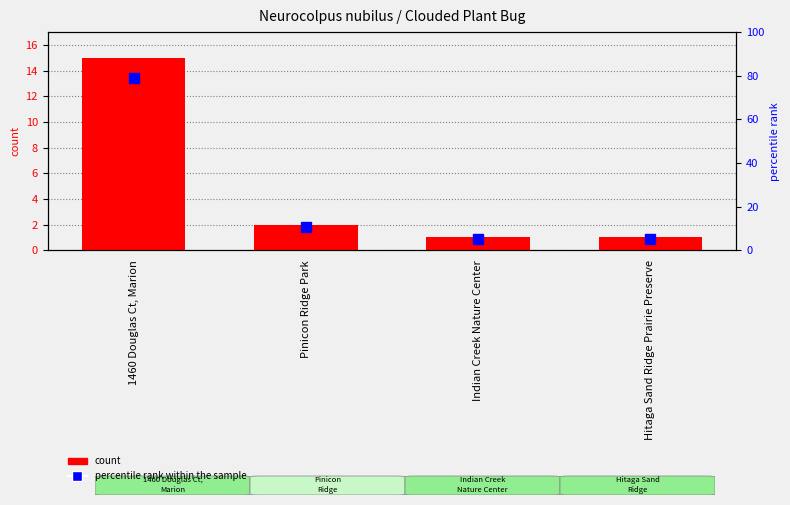

What is the label of the 4th bar from the right?

1460 Douglas Ct, Marion